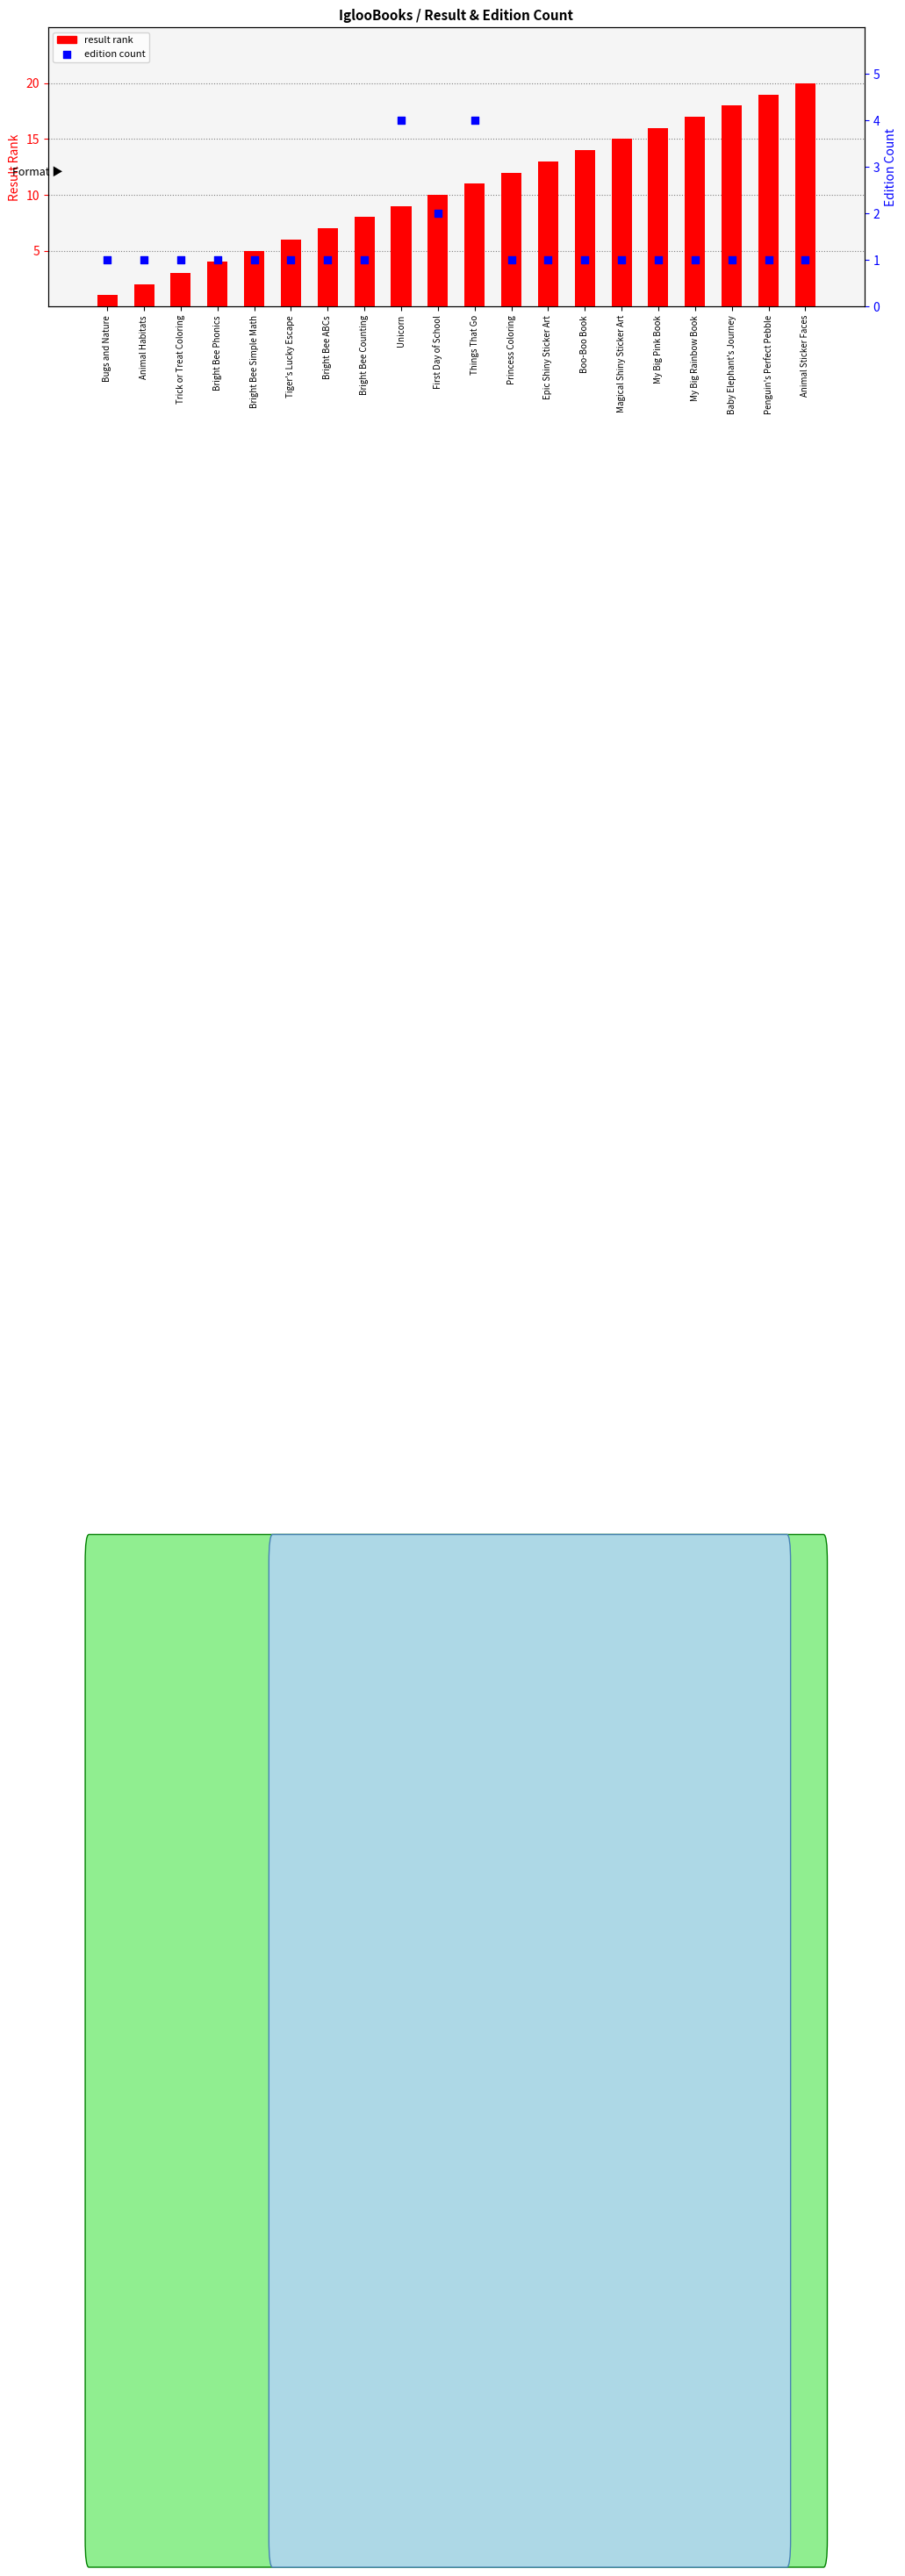

What are all the series names shown in the legend?

result rank, edition count